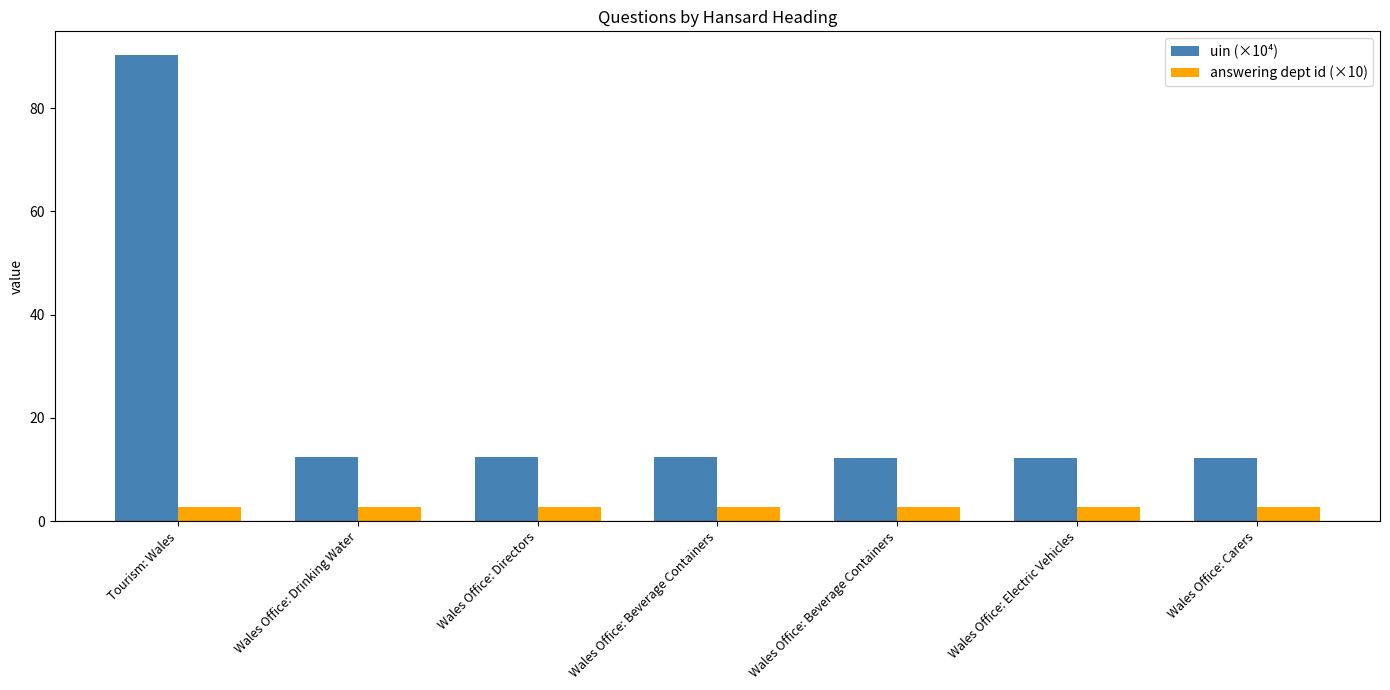

At which label is answering dept id (×10) closest to 2?

Tourism: Wales